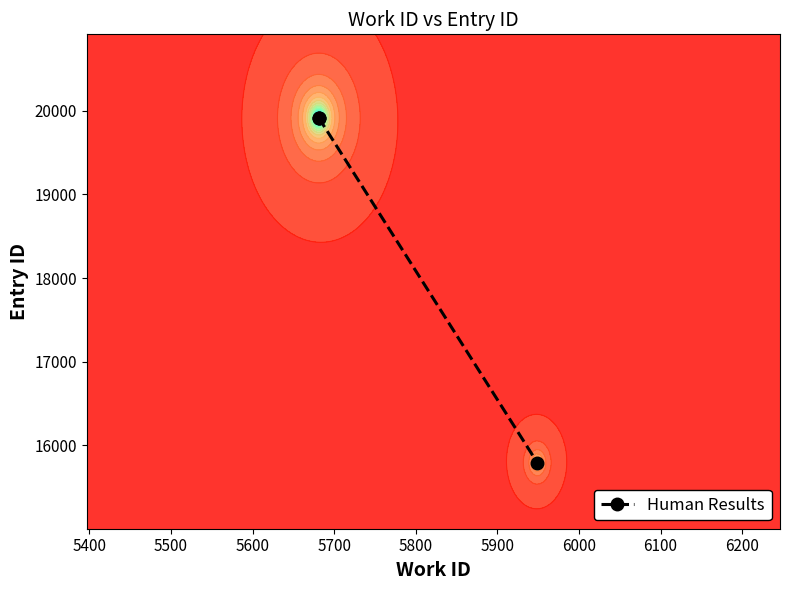

What is the approximate value at 5400?

19916